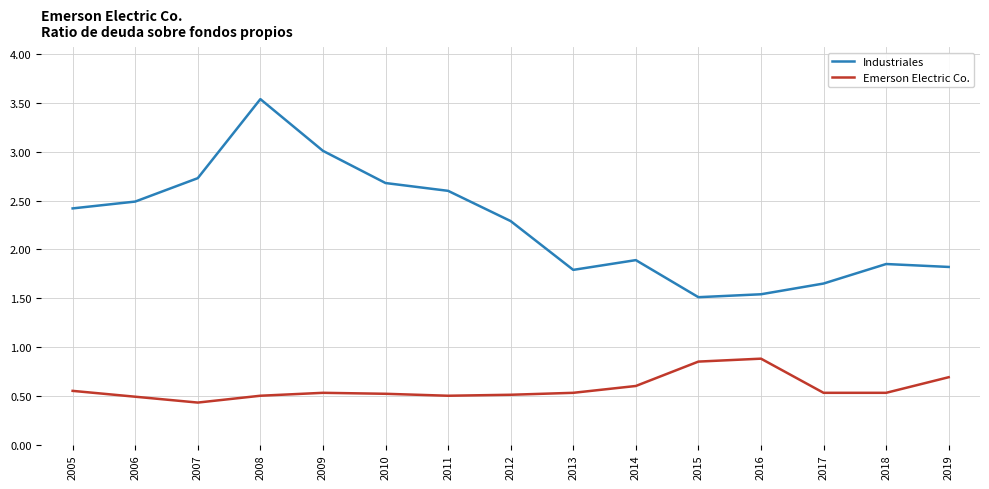

True or false: Emerson Electric Co. and Industriales cross at least once.

False